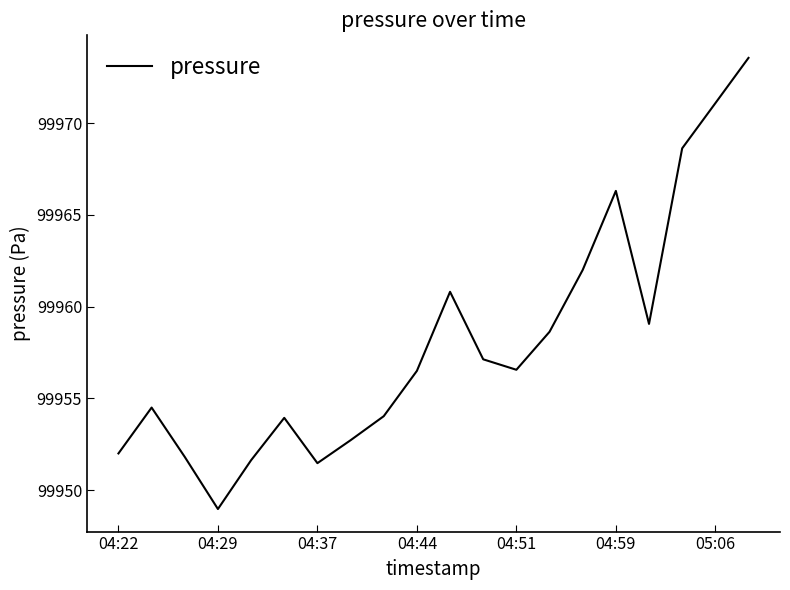

What is the difference between the maximum and minimum values?

24.6